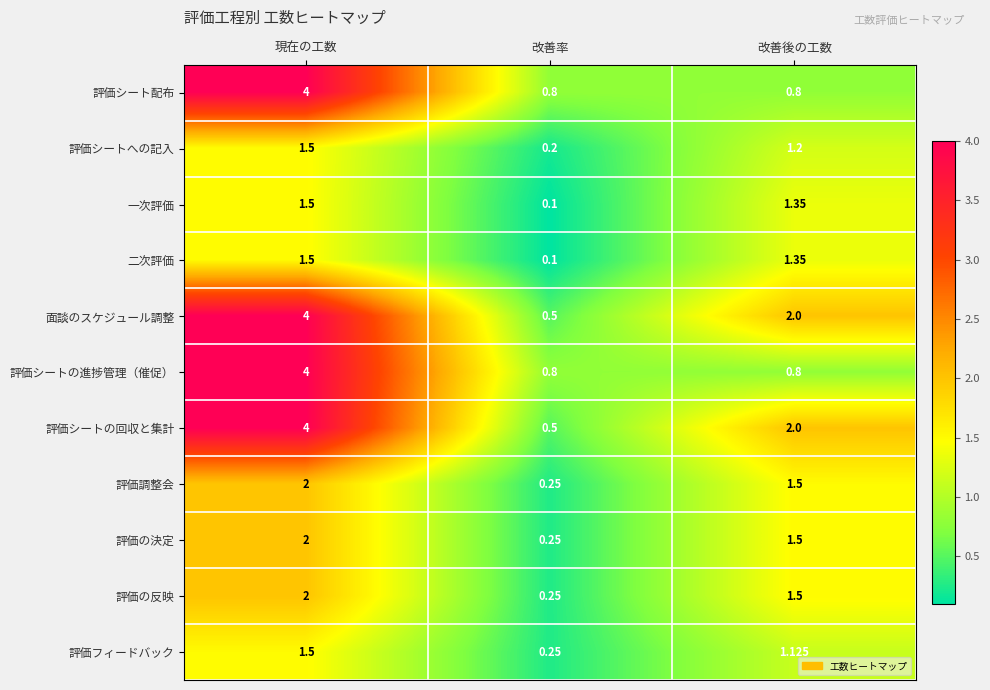

Rank the categories by 評価シートへの記入 value from highest to lowest.

現在の工数, 改善後の工数, 改善率